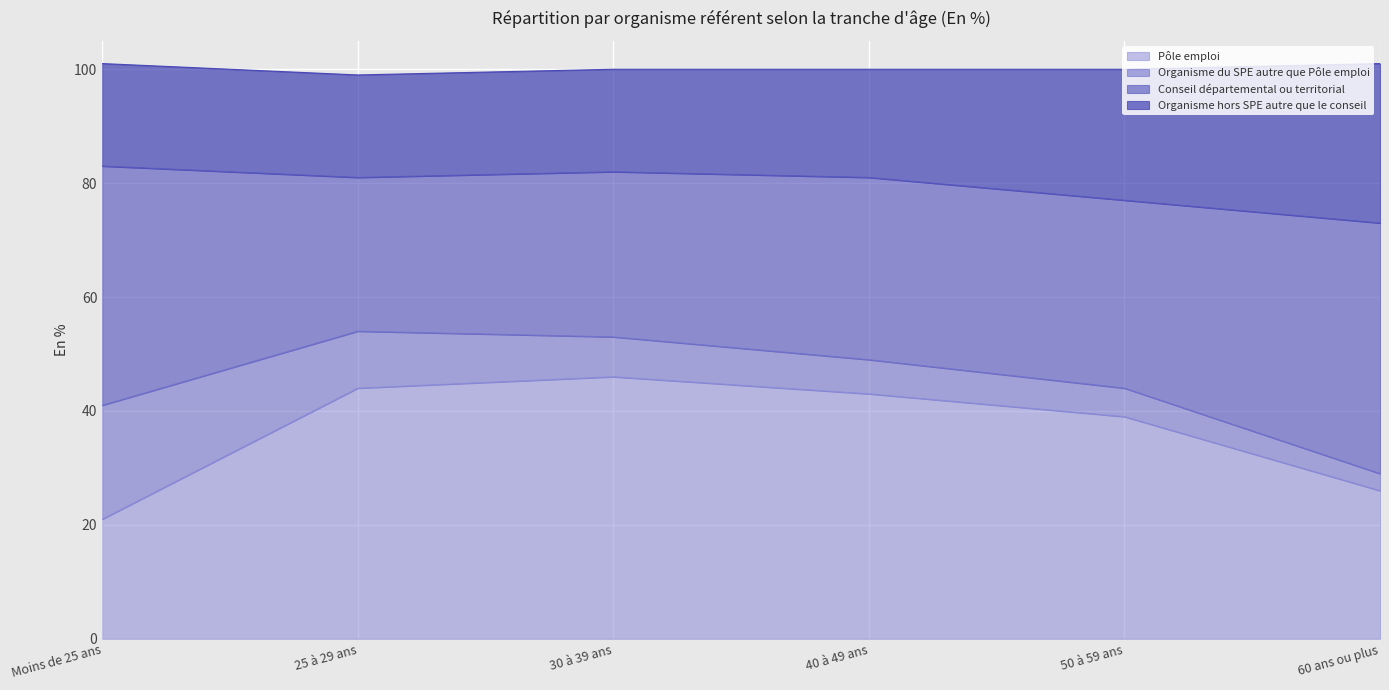

What is the label of the 5th point from the right?

25 à 29 ans